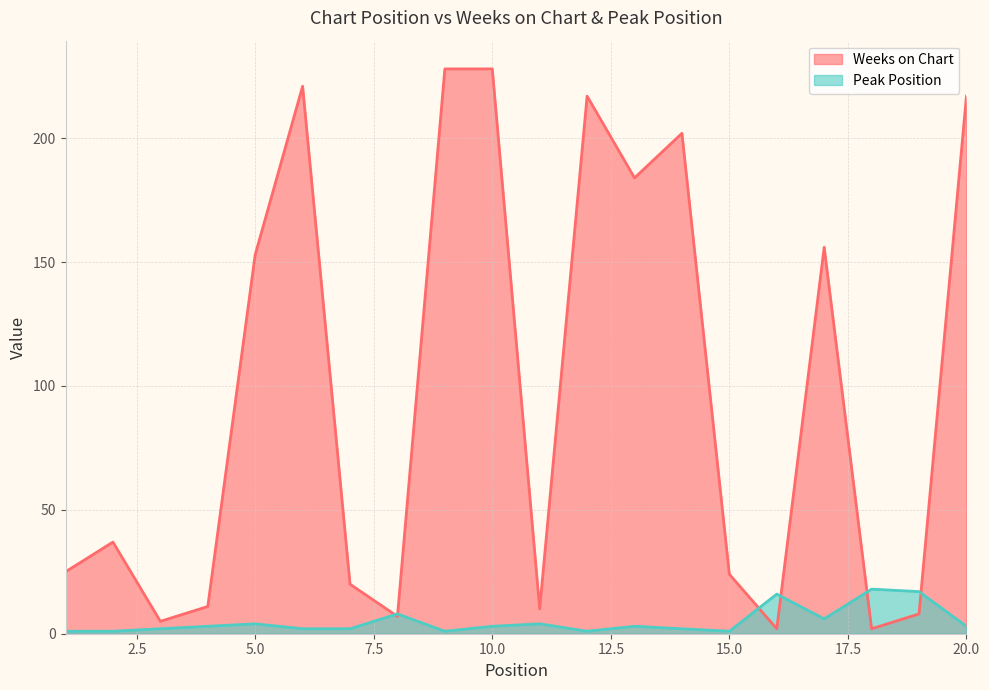

What are all the series names shown in the legend?

Weeks on Chart, Peak Position